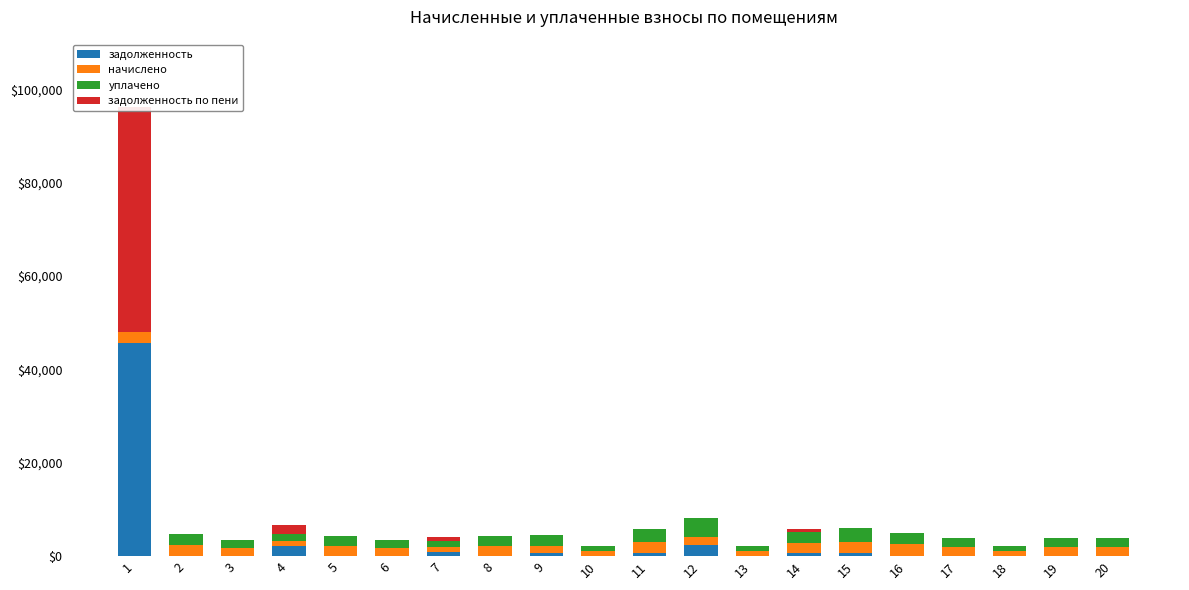

What is the value of the задолженность по пени bar at the 14th from the left?

708.3